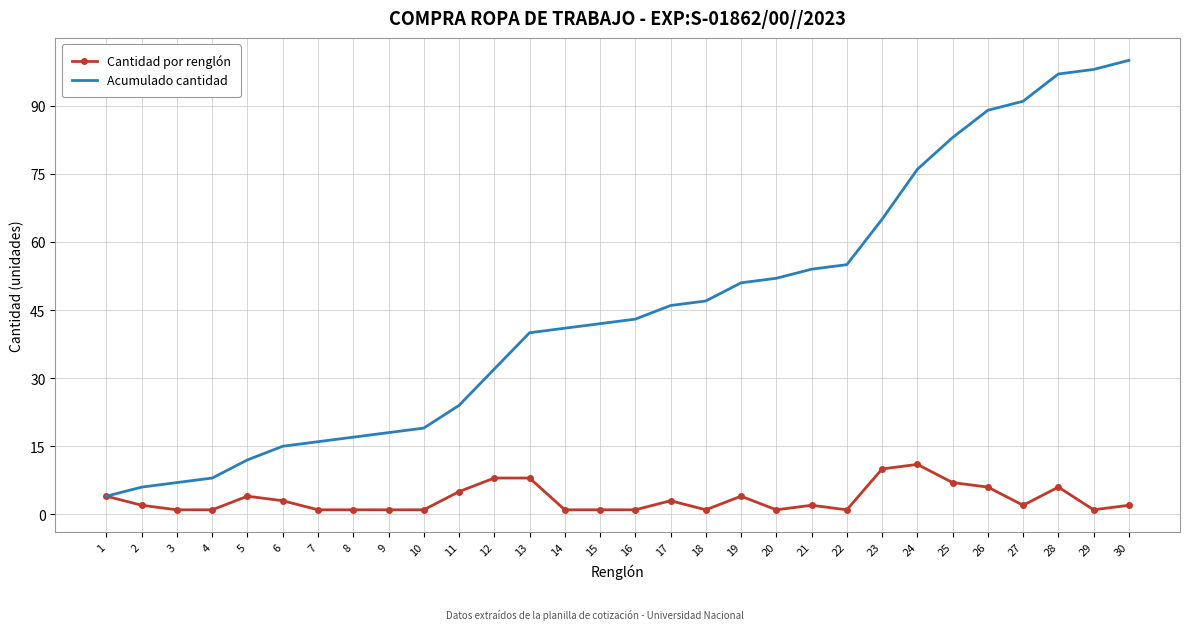

Between 11 and 24, which series saw the biggest shift?

Acumulado cantidad